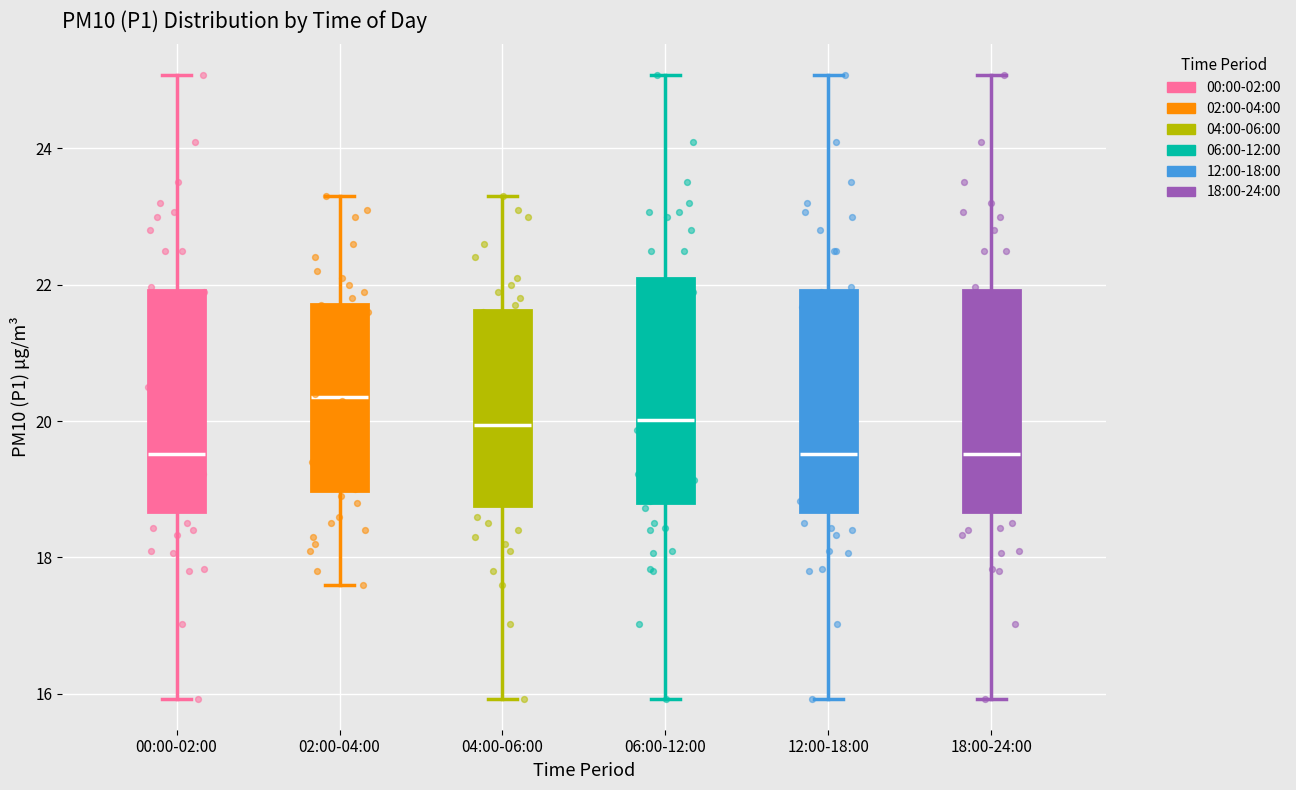

Reading left to right, transcribe this box plot: for each box, give where its median line is, the range the box spans, and where its two whiskers end, as read against the y-axis. The values are not printed on the chart, so give them approximately, as read against the axis.

00:00-02:00: median 19.6, box 18.6 to 22.0, whiskers 16.0 to 25.0
02:00-04:00: median 20.4, box 19.0 to 21.8, whiskers 17.6 to 23.4
04:00-06:00: median 20.0, box 18.8 to 21.6, whiskers 16.0 to 23.4
06:00-12:00: median 20.0, box 18.8 to 22.2, whiskers 16.0 to 25.0
12:00-18:00: median 19.6, box 18.6 to 22.0, whiskers 16.0 to 25.0
18:00-24:00: median 19.6, box 18.6 to 22.0, whiskers 16.0 to 25.0